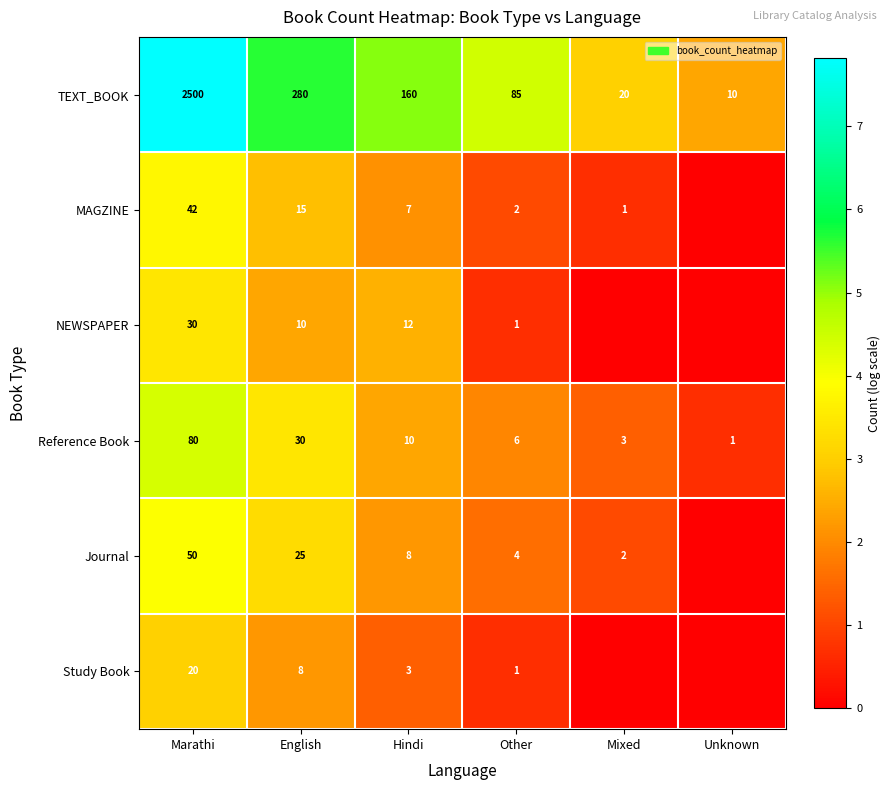

What is the maximum value shown in the chart?

7.8